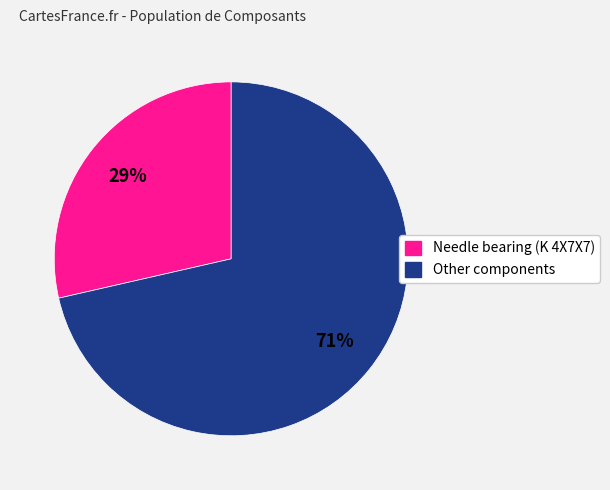

To the nearest percent, what is the average slice percentage?

50%